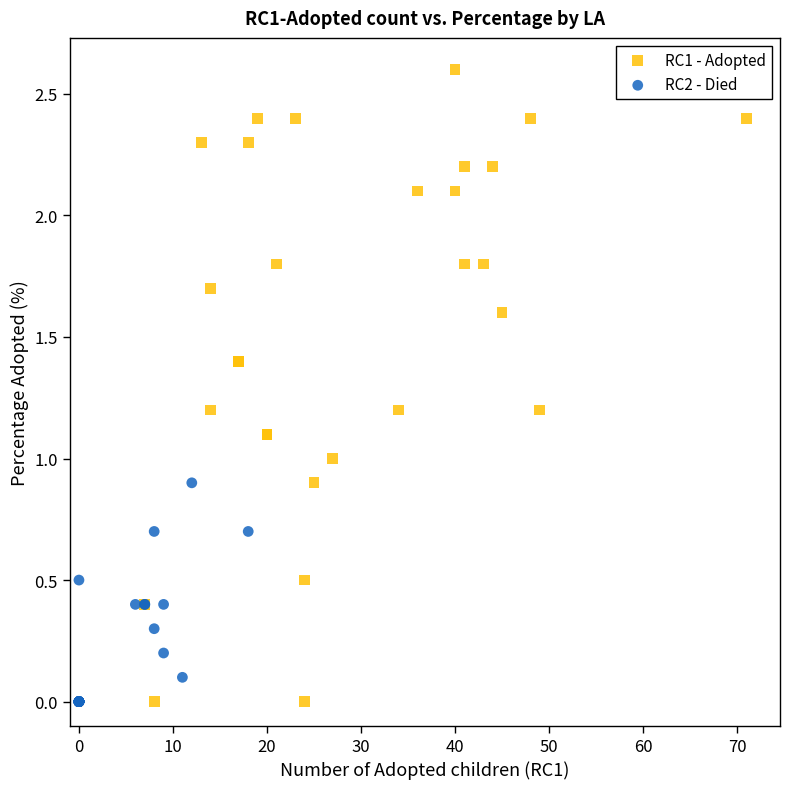

Which series has the widest spread of Y values?

RC1 - Adopted